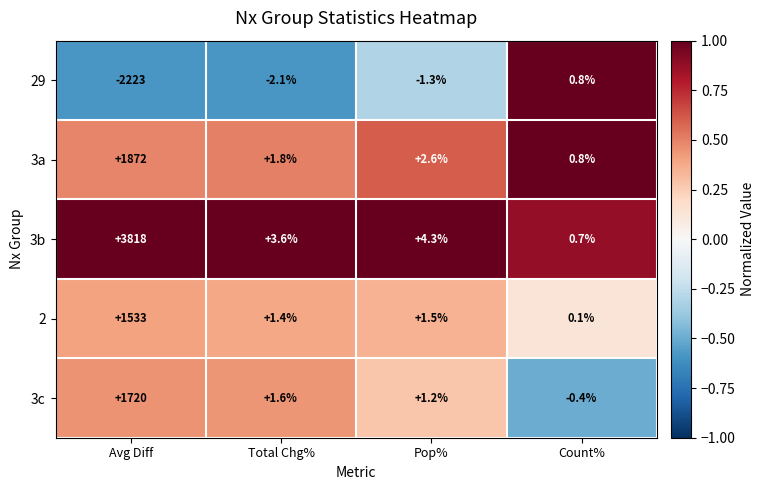

Between Avg Diff and Total Chg%, which series saw the biggest shift?

3b